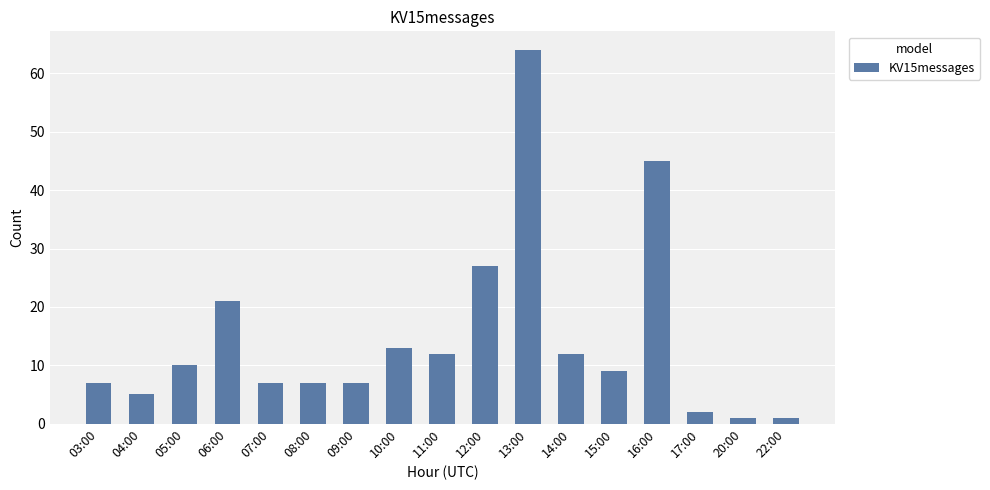

How many bars are there in total?

17